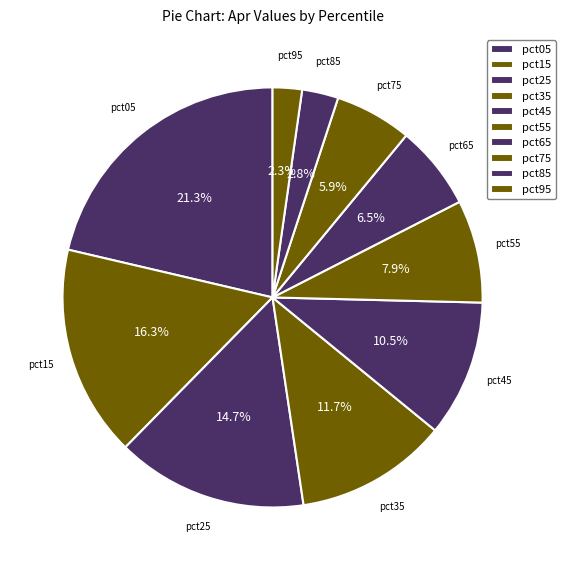

Is there a majority slice in this chart?

No